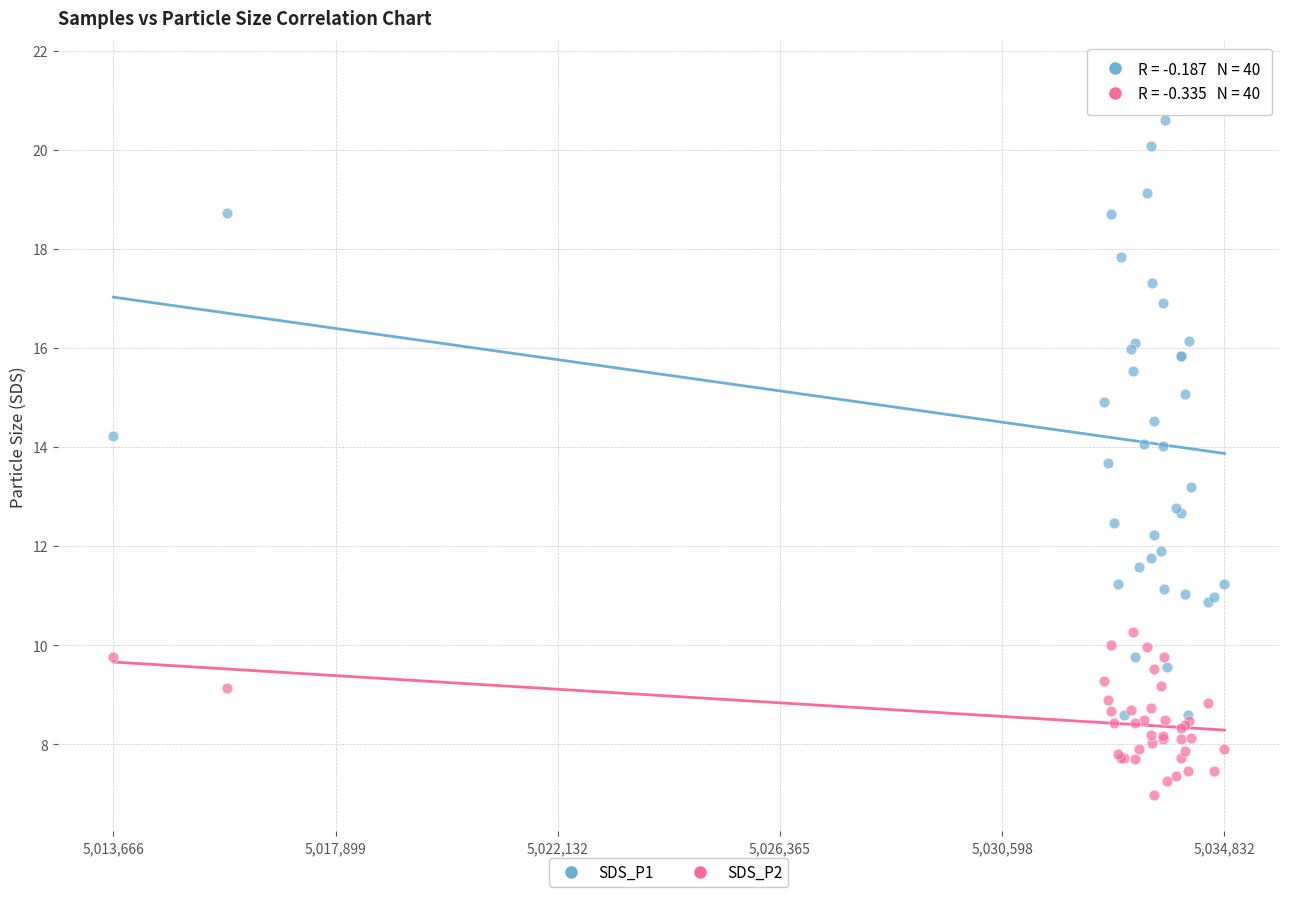

Which series reaches the maximum Y coordinate?

SDS_P1